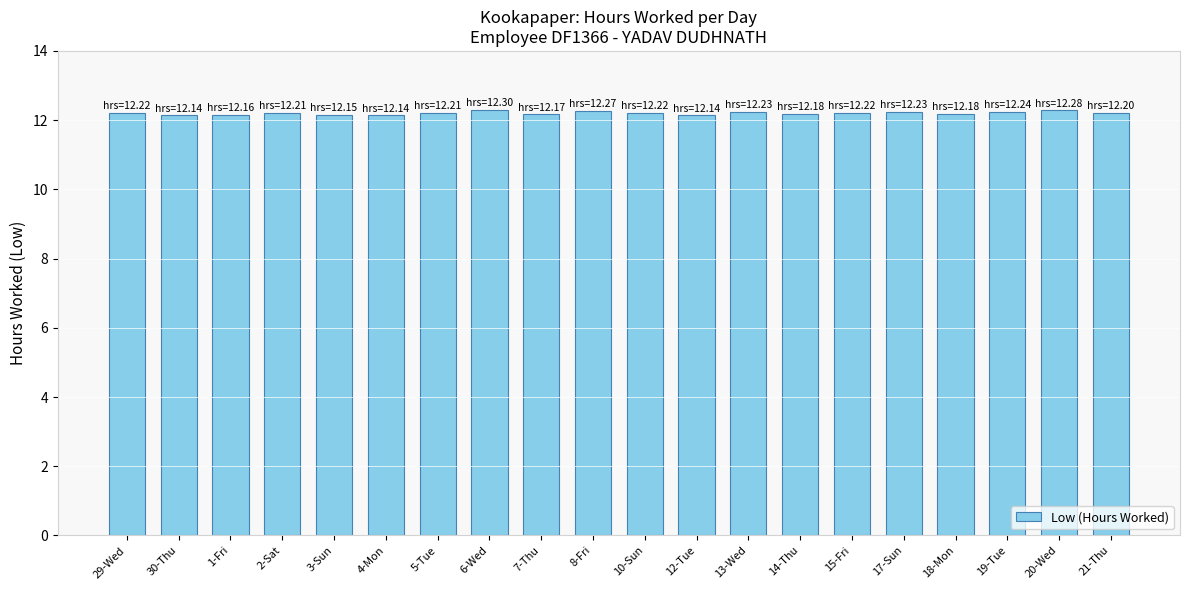

What is the smallest value displayed?

12.1